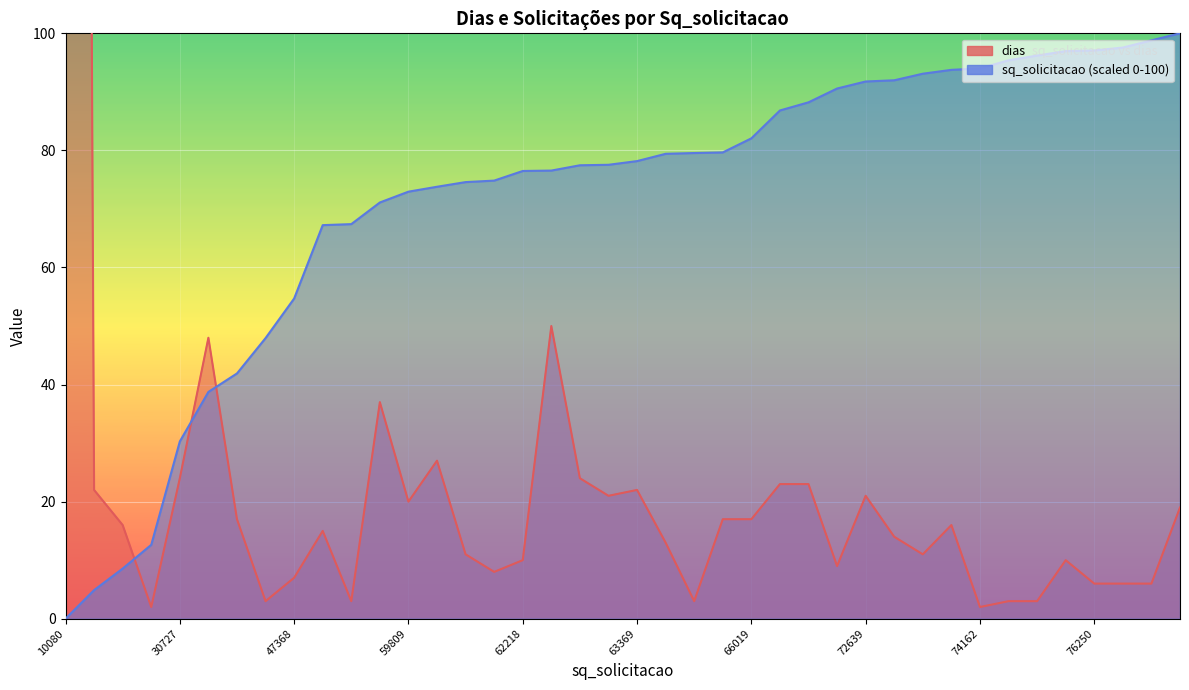

What is the average value of the sq_solicitacao_norm series?

71.5